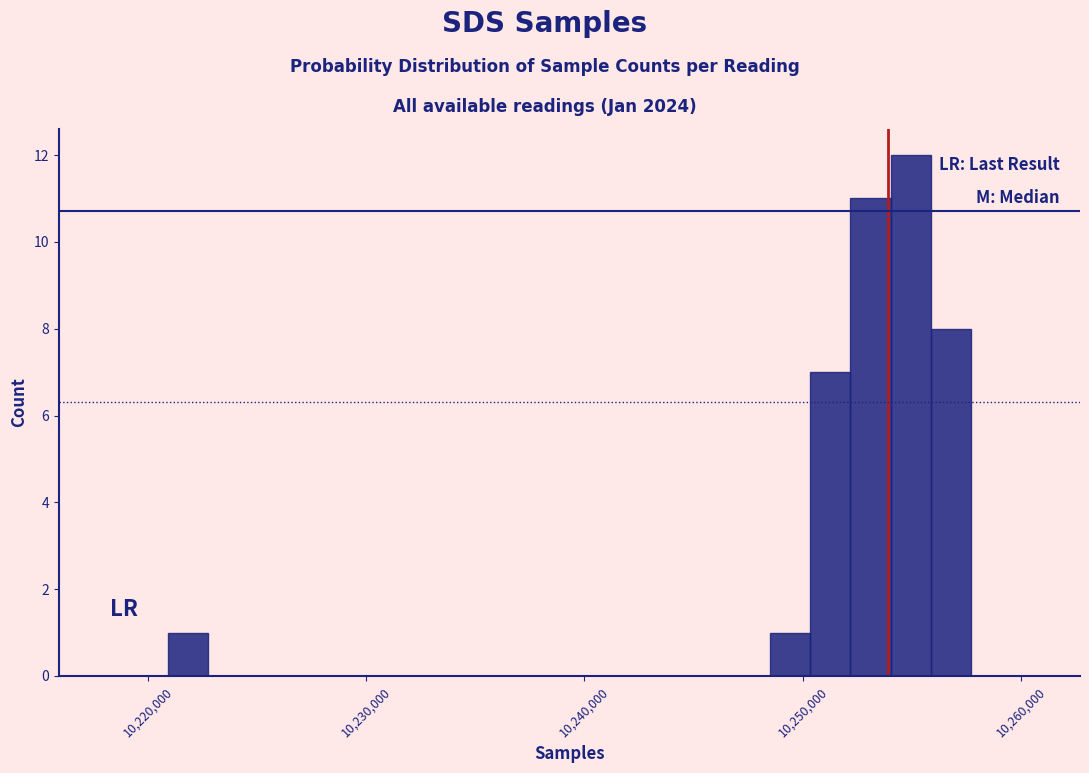

Read against the x-axis, roughly where is the centre of the tallest bar?

10255000